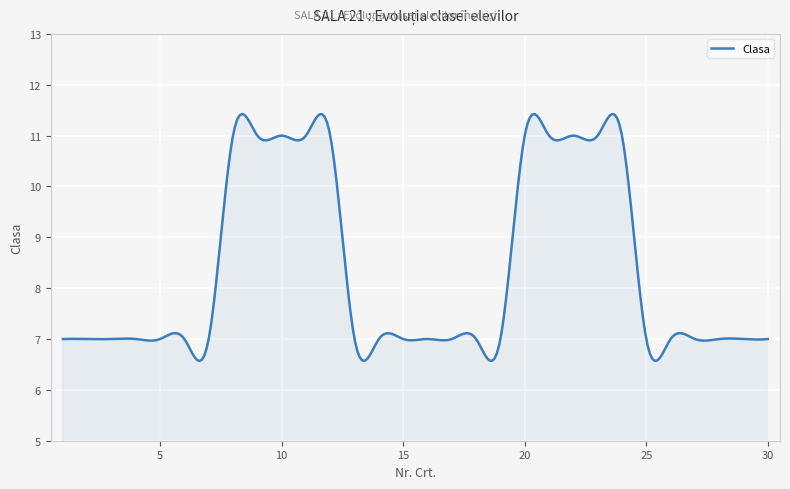

What is the difference between the maximum and minimum values?

4.9